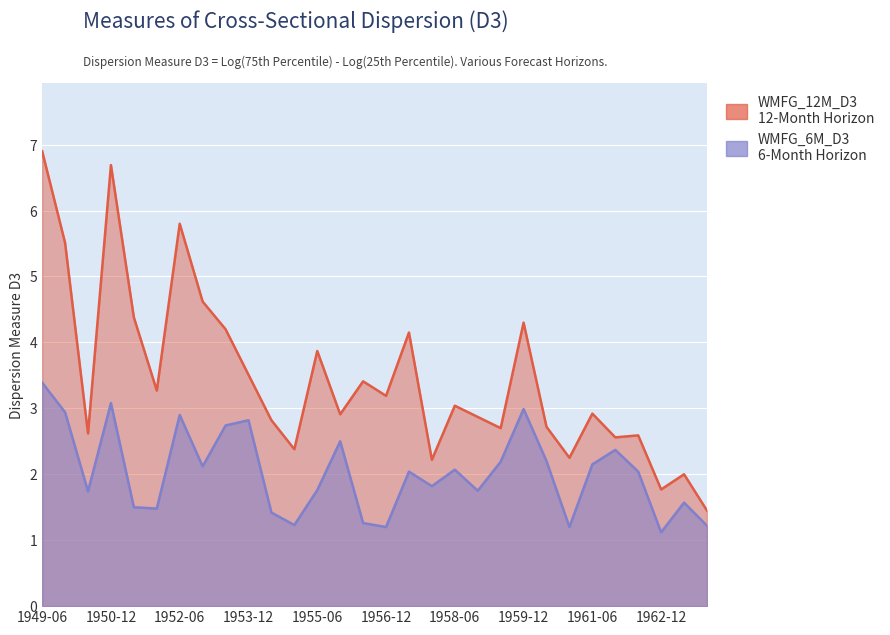

What is the difference between the highest and lowest values at 1957-06?

2.1